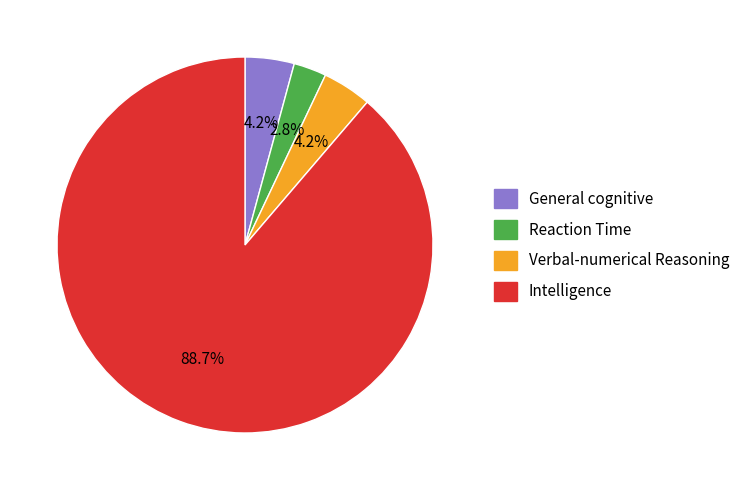

Which slice represents more than half of the pie?

Intelligence